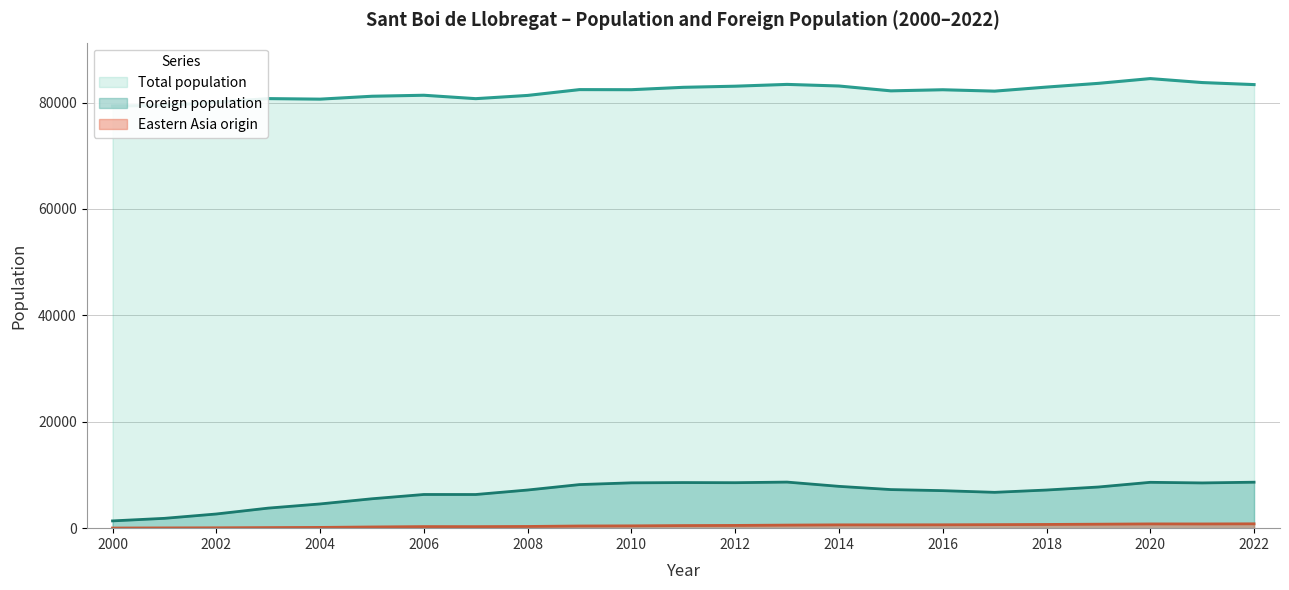

Is it true that Total population equals 80041 at 2002?

True